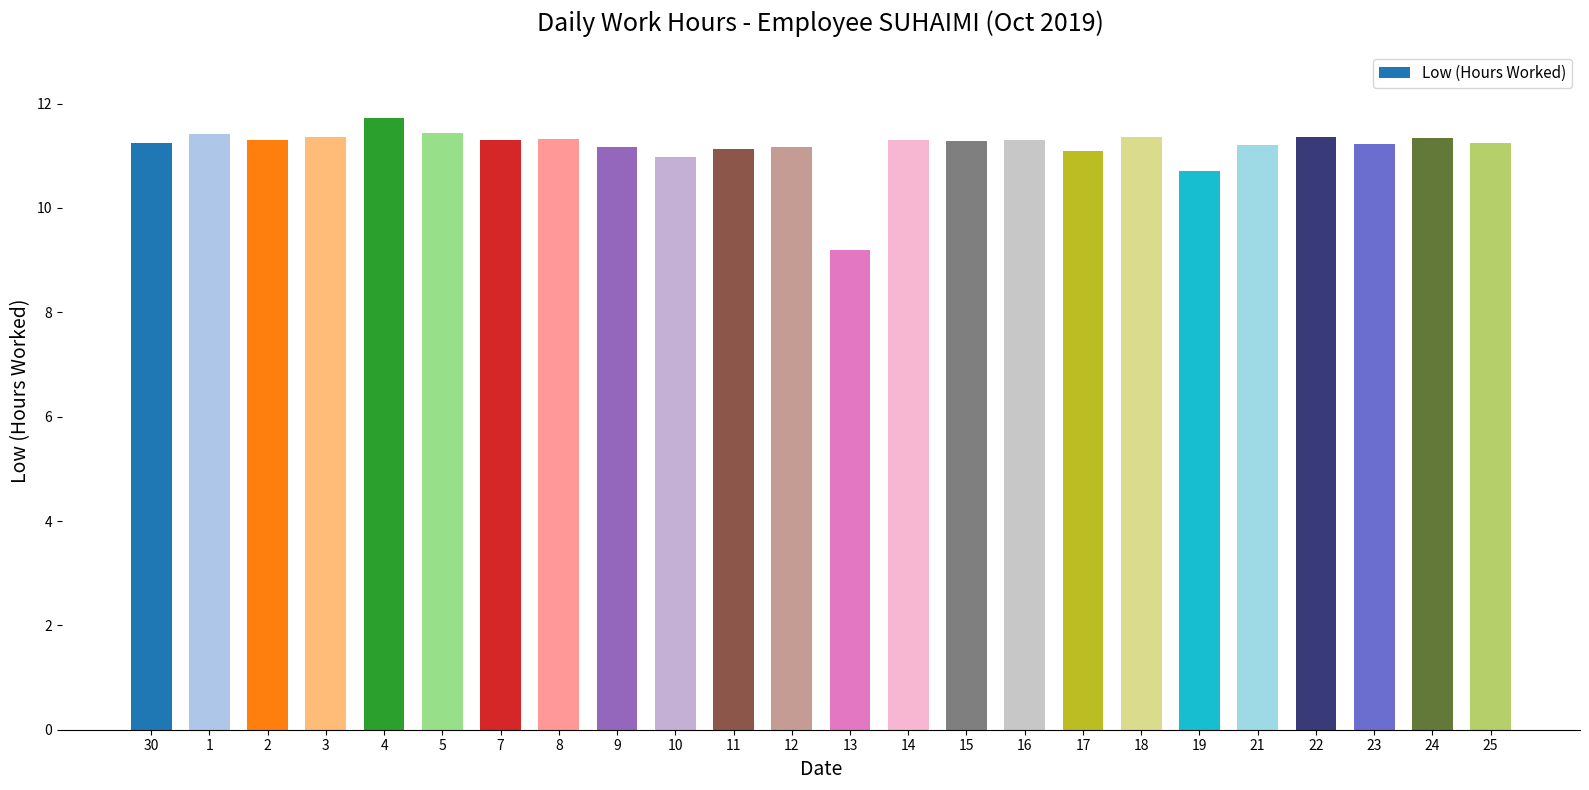

What is the value of the 22nd bar from the left?

11.2